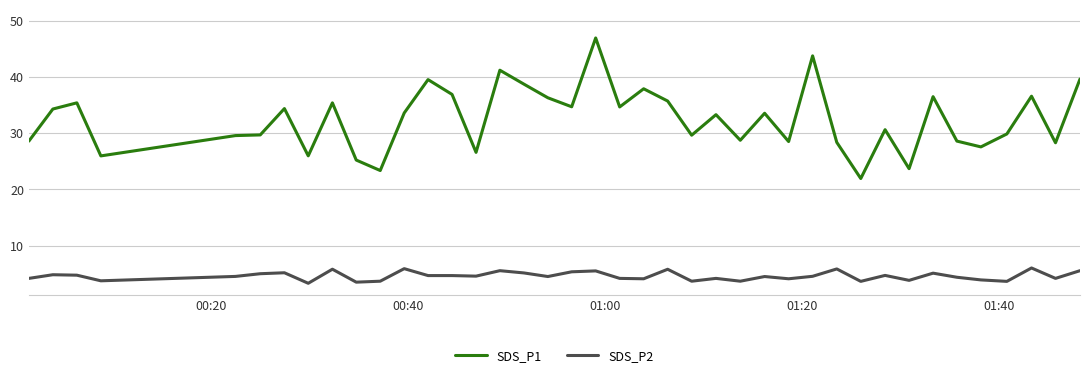

How many lines are shown in the chart?

2